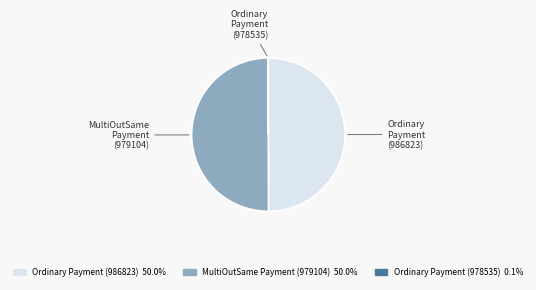

Is the sum of Ordinary Payment (986823) and MultiOutSame Payment (979104) greater than half?

Yes